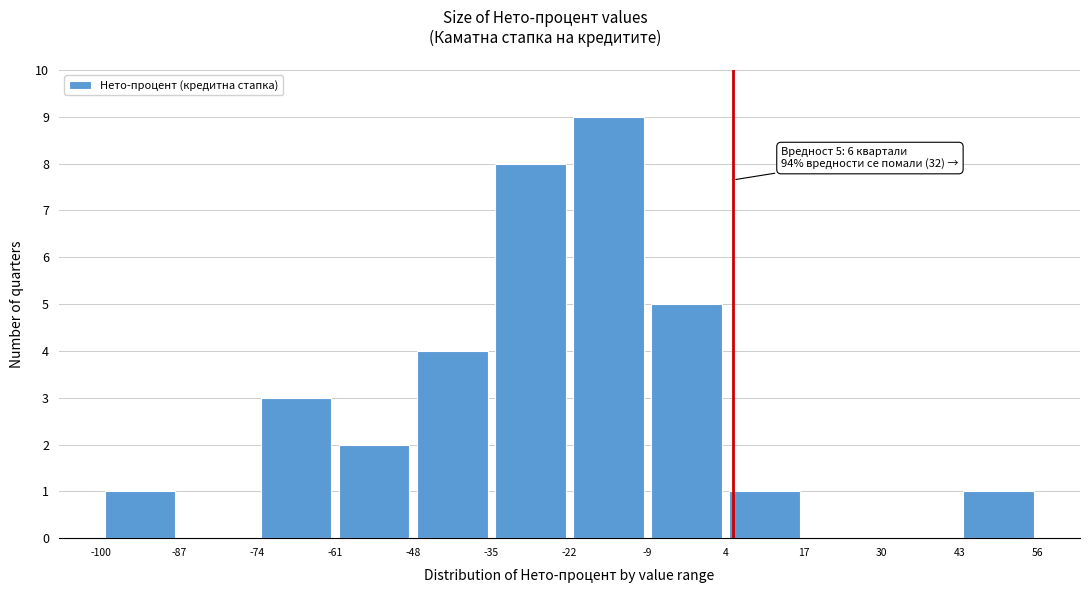

Which range on the x-axis has the tallest bar?

-22 to -9